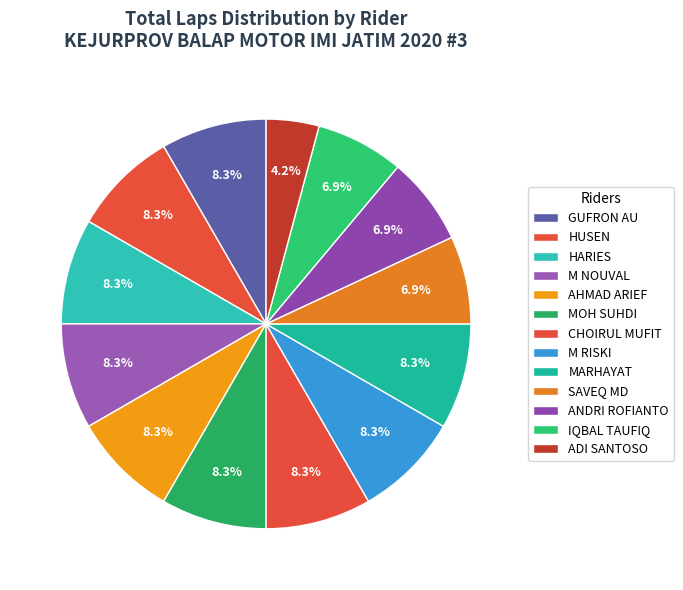

Count the number of slices in the pie.

13